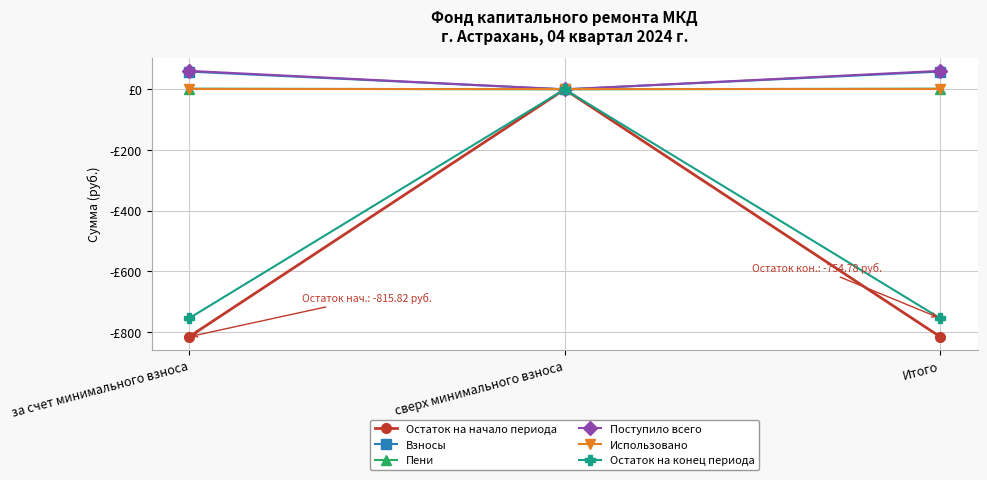

Rank the series at сверх минимального взноса from highest to lowest value.

Остаток на начало периода, Взносы, Пени, Поступило всего, Использовано, Остаток на конец периода